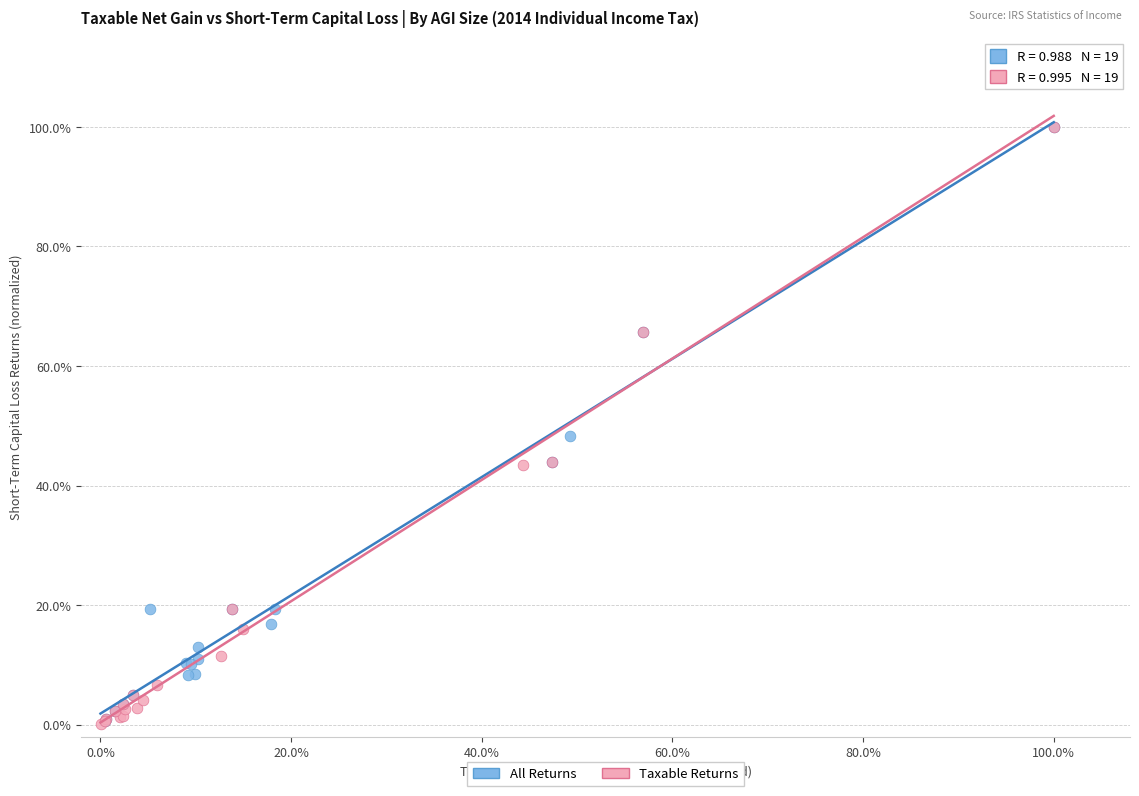

What are all the series names shown in the legend?

All Returns, Taxable Returns